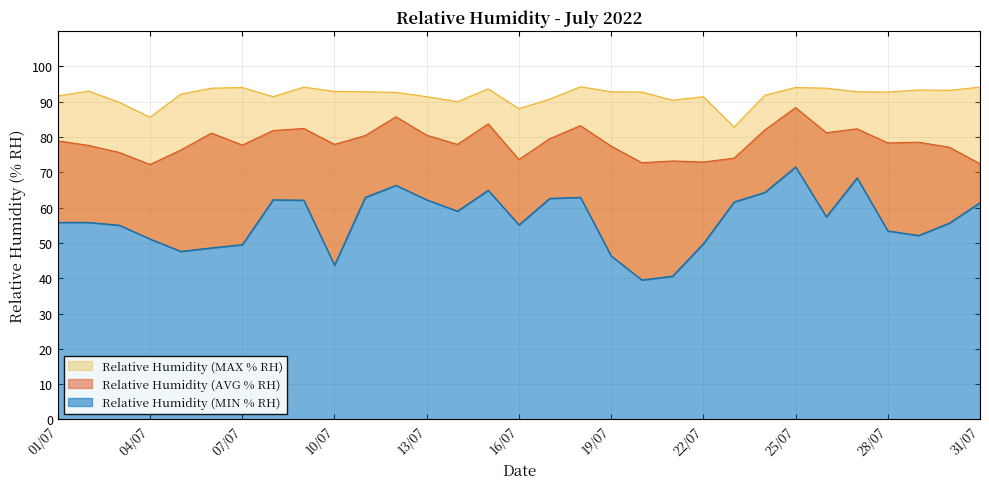

At 27/07, list the series in order from largest to smallest.

Relative Humidity (MAX % RH), Relative Humidity (AVG % RH), Relative Humidity (MIN % RH)